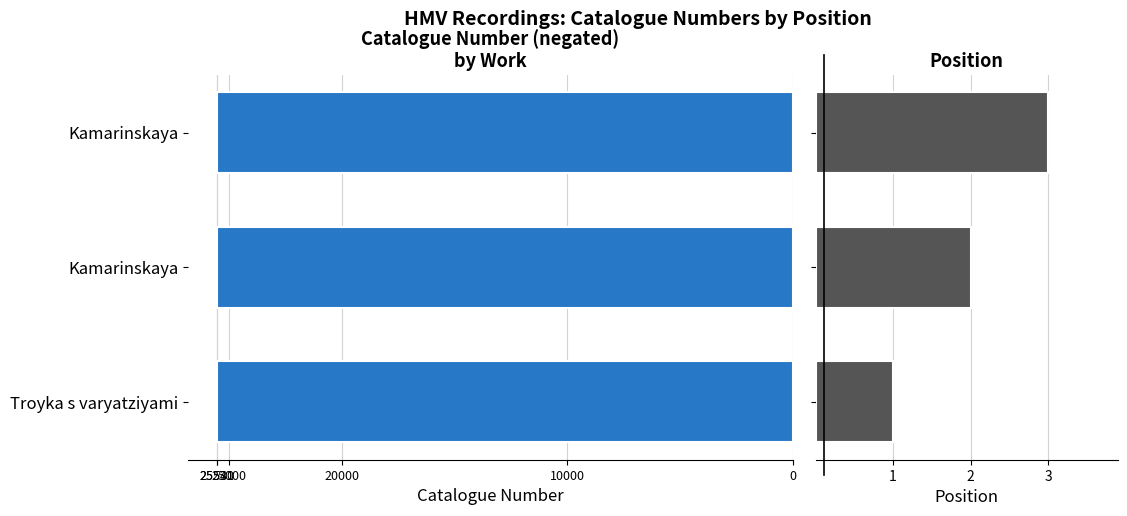

What is the highest value of the cat-num series?

-25531